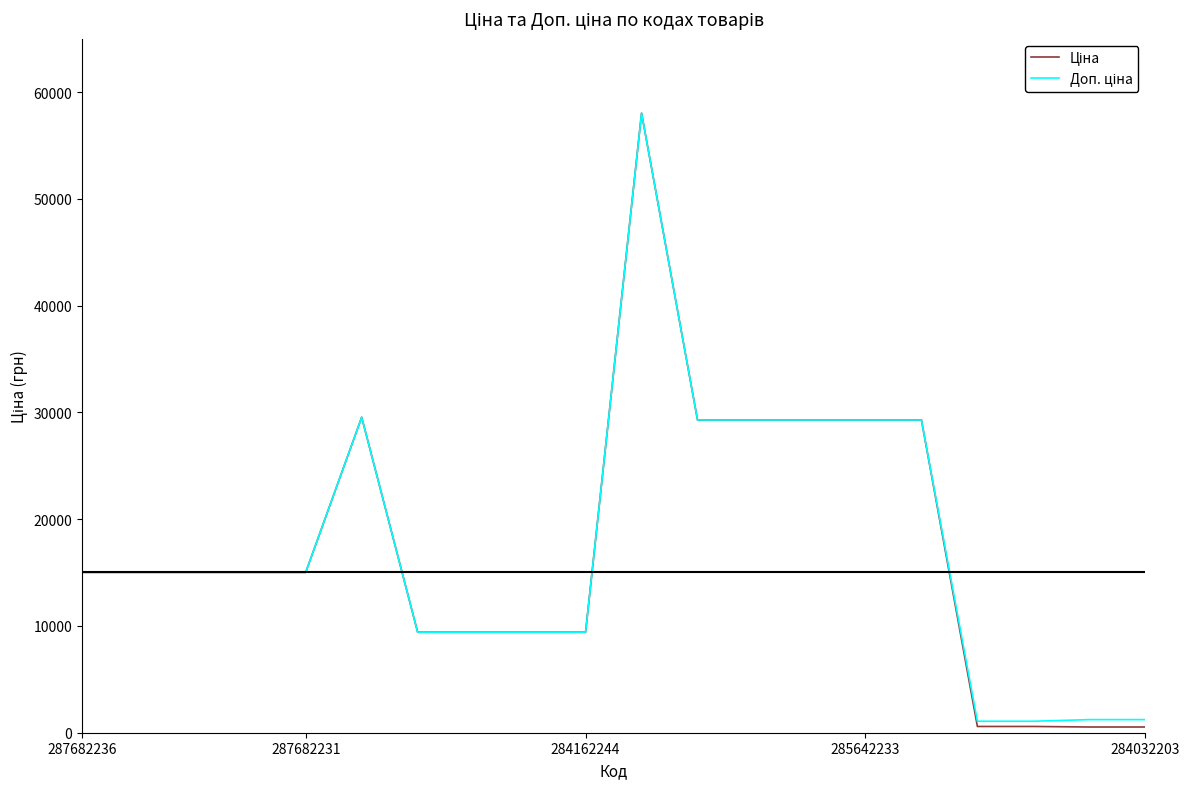

What is the greatest value displayed?

58037.0